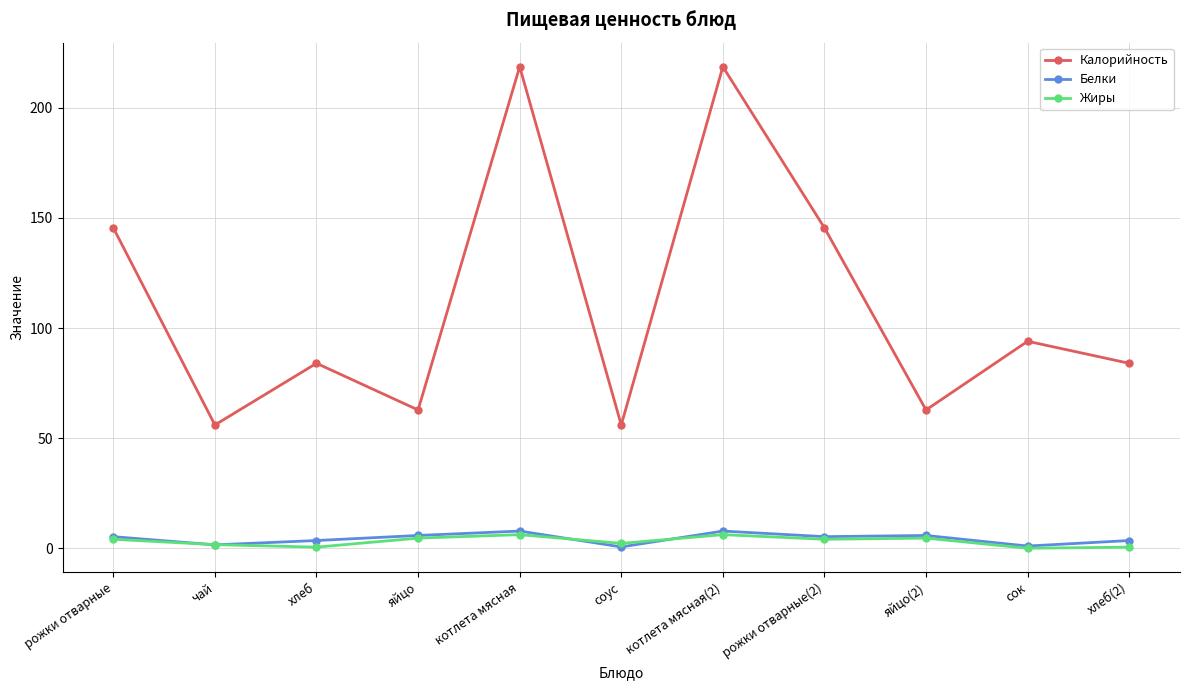

At how many categories does at least one series exceed 80?

7